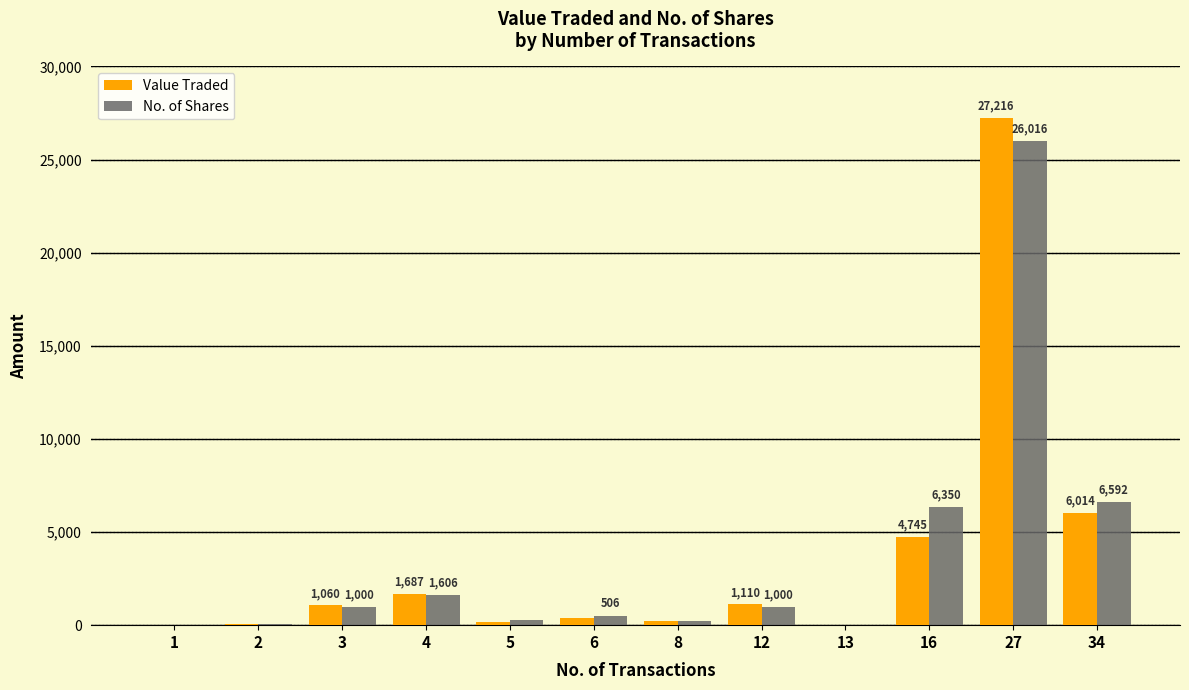

The No. of Shares series shows 30 at 13. True or false?

True